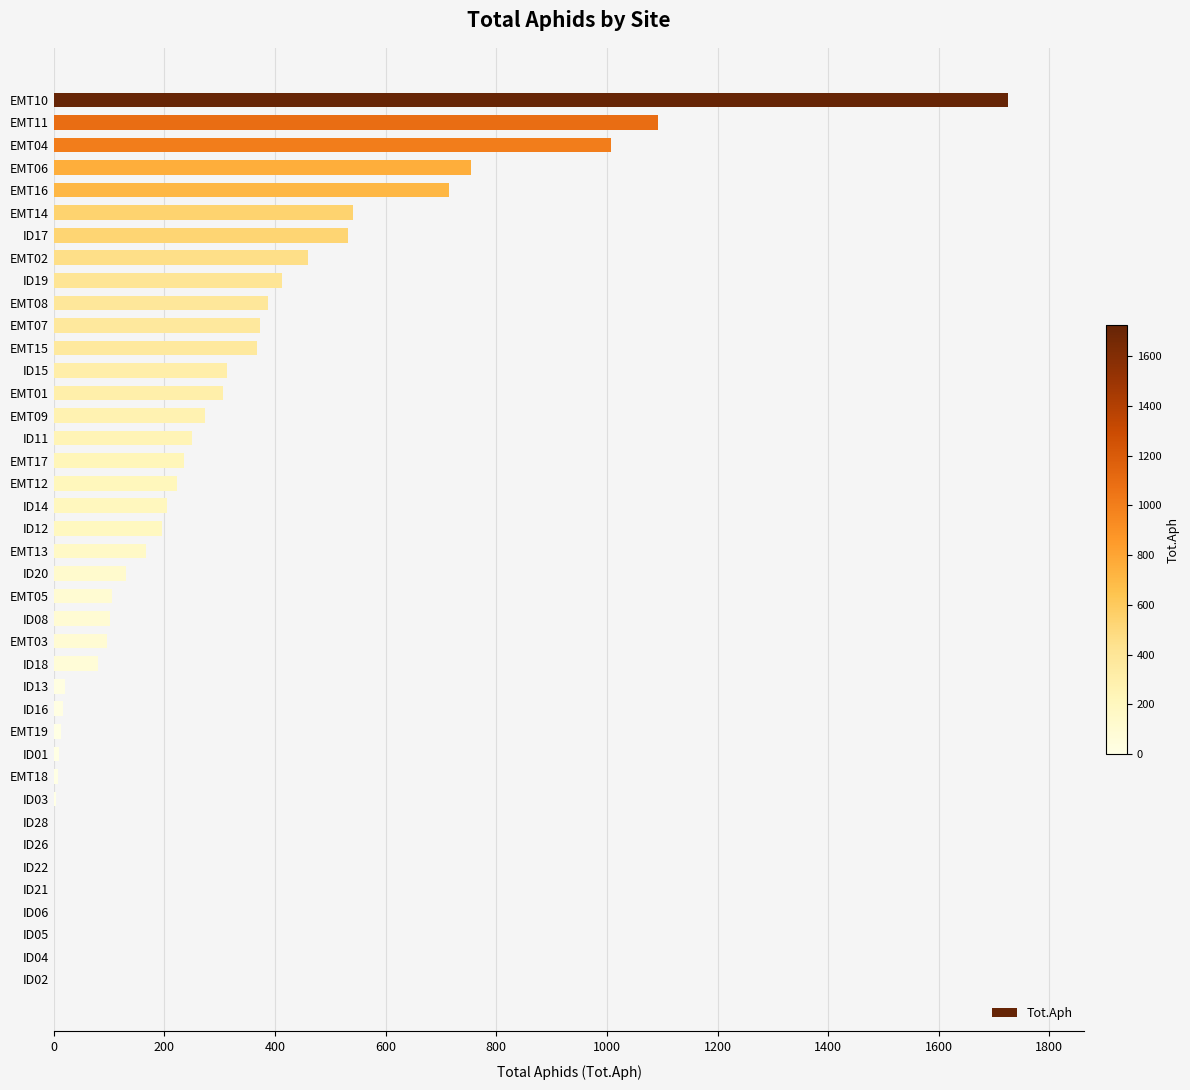

What is the greatest value displayed?

1725